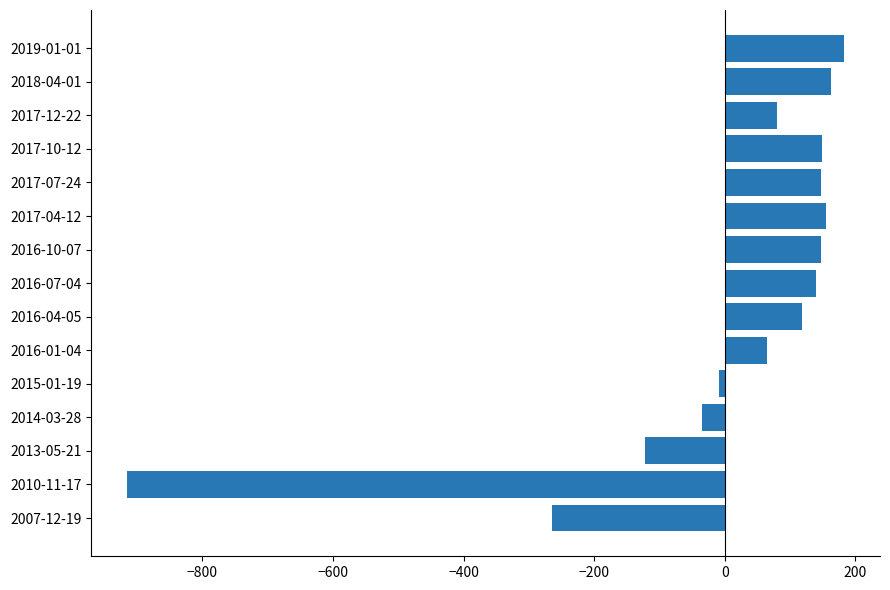

The value at 2019-01-01 is 182.7. True or false?

True